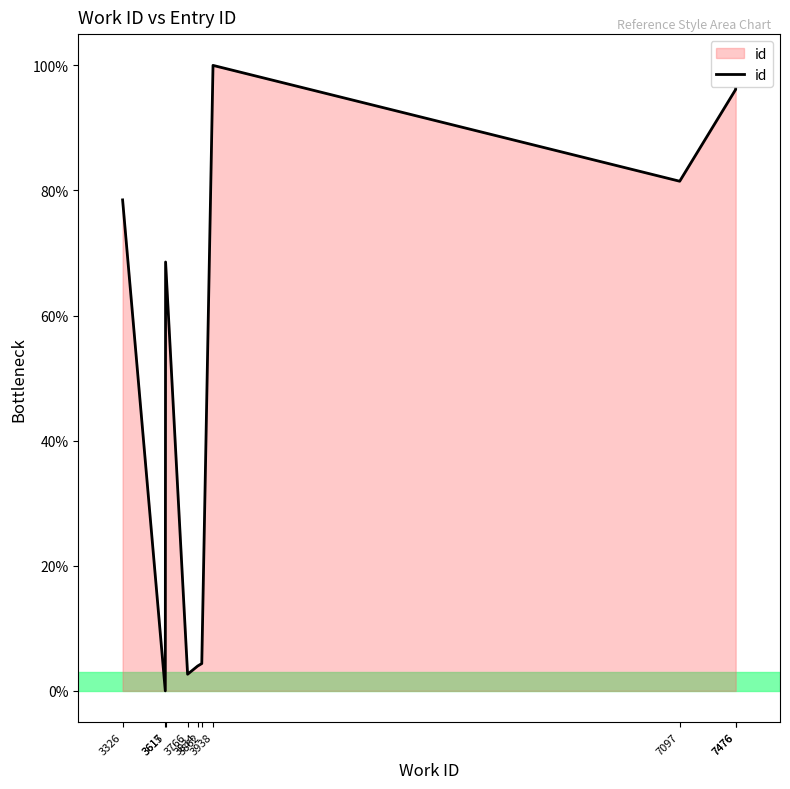

What is the sum of all values?

532.0